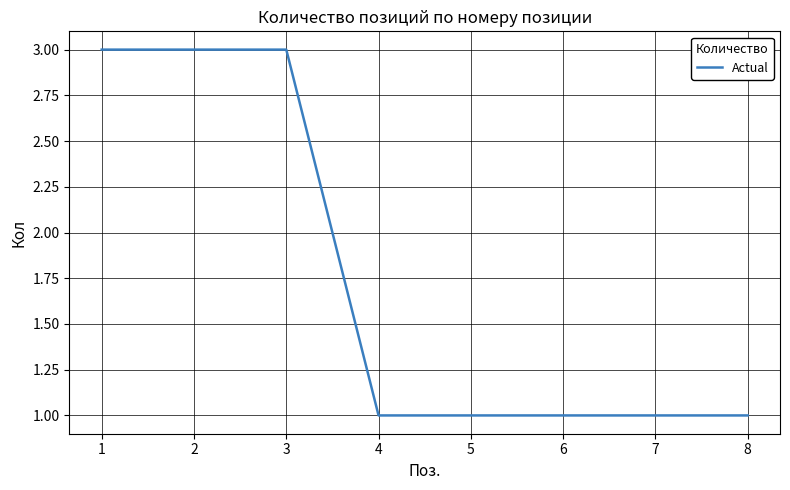

What is the greatest value displayed?

3